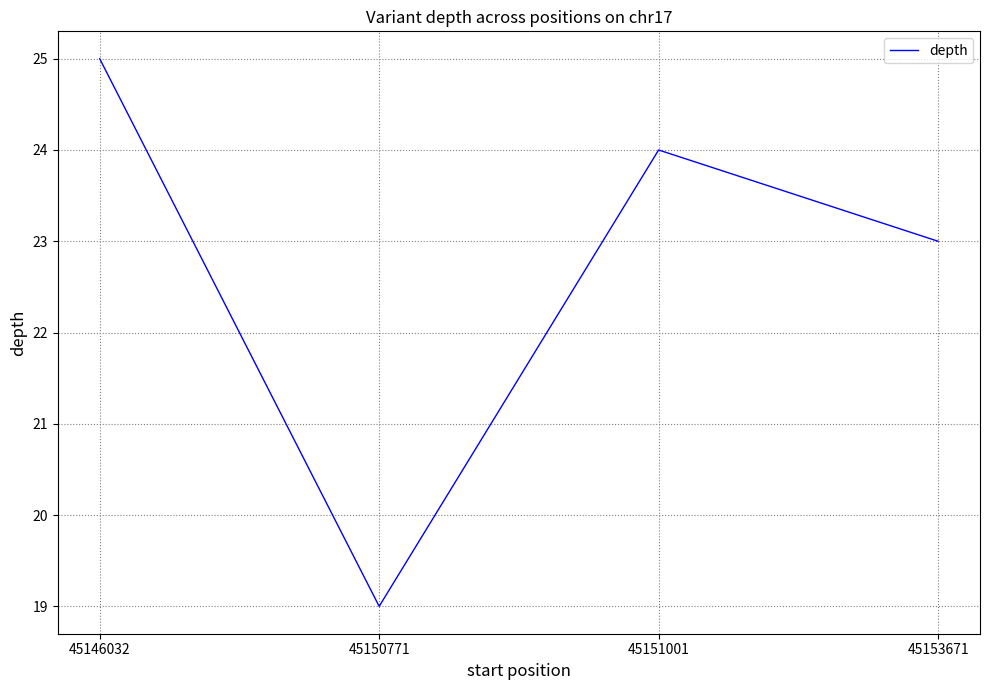

What is the difference between the second highest and second lowest values?

1